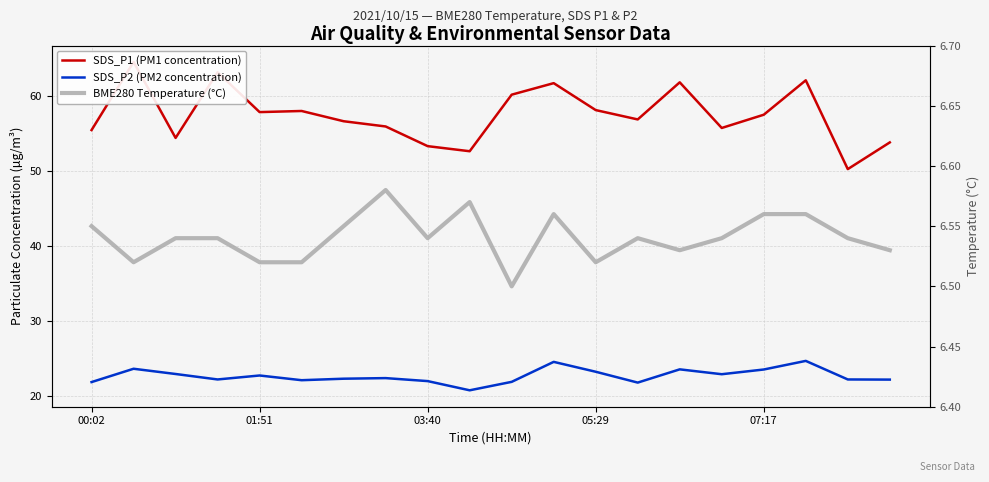

What is the difference between the maximum and minimum values in the SDS_P1 (PM1 concentration) series?

14.3